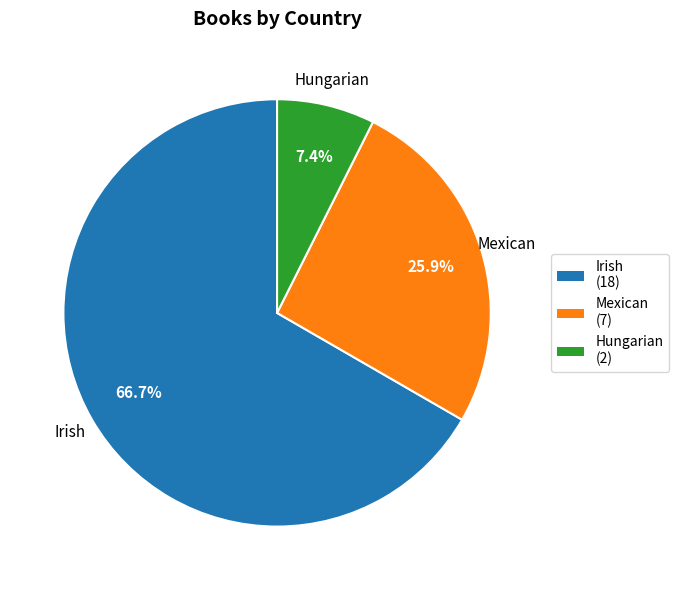

True or false: Mexican accounts for 26% of the total.

True